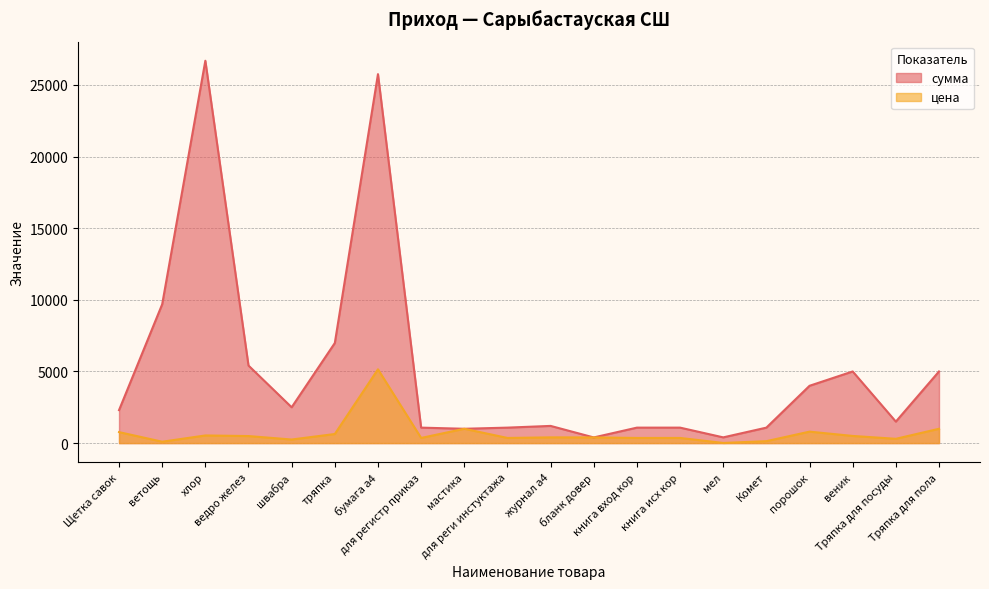

True or false: сумма and цена cross at least once.

False